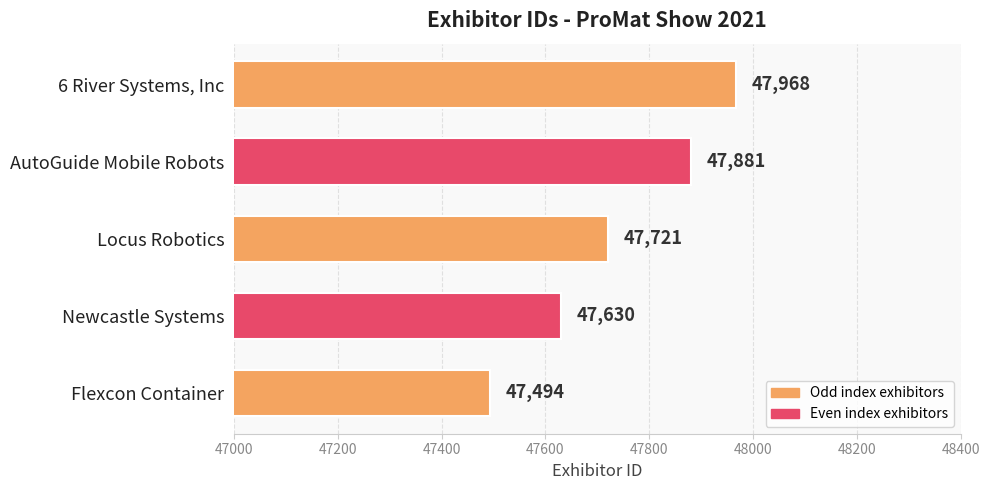

True or false: the data shows 10887 at 6 River Systems, Inc.

False